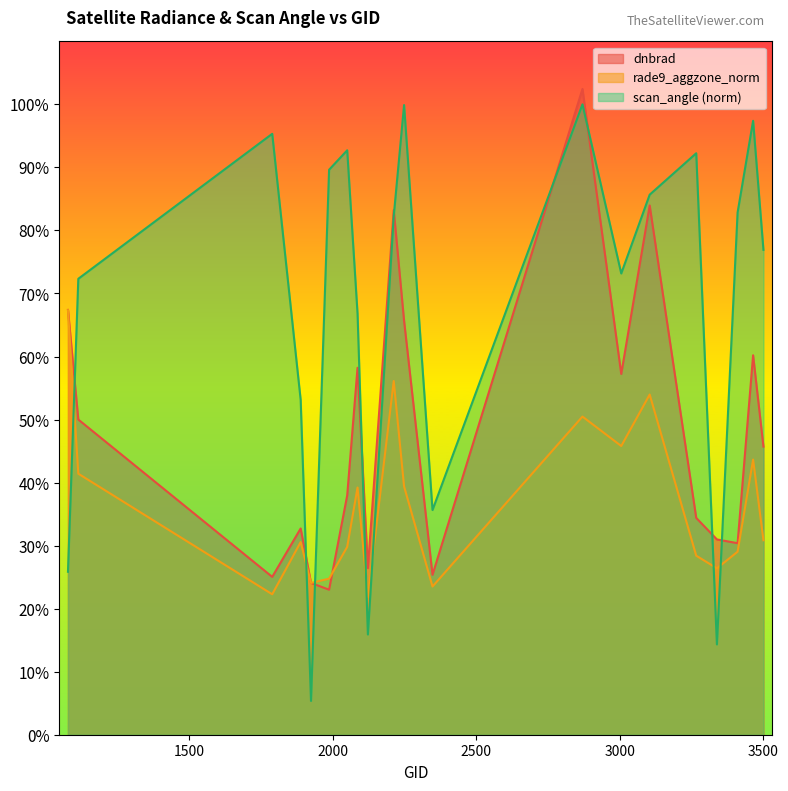

How many interior local valleys does the rade9_aggzone_norm series have?

6